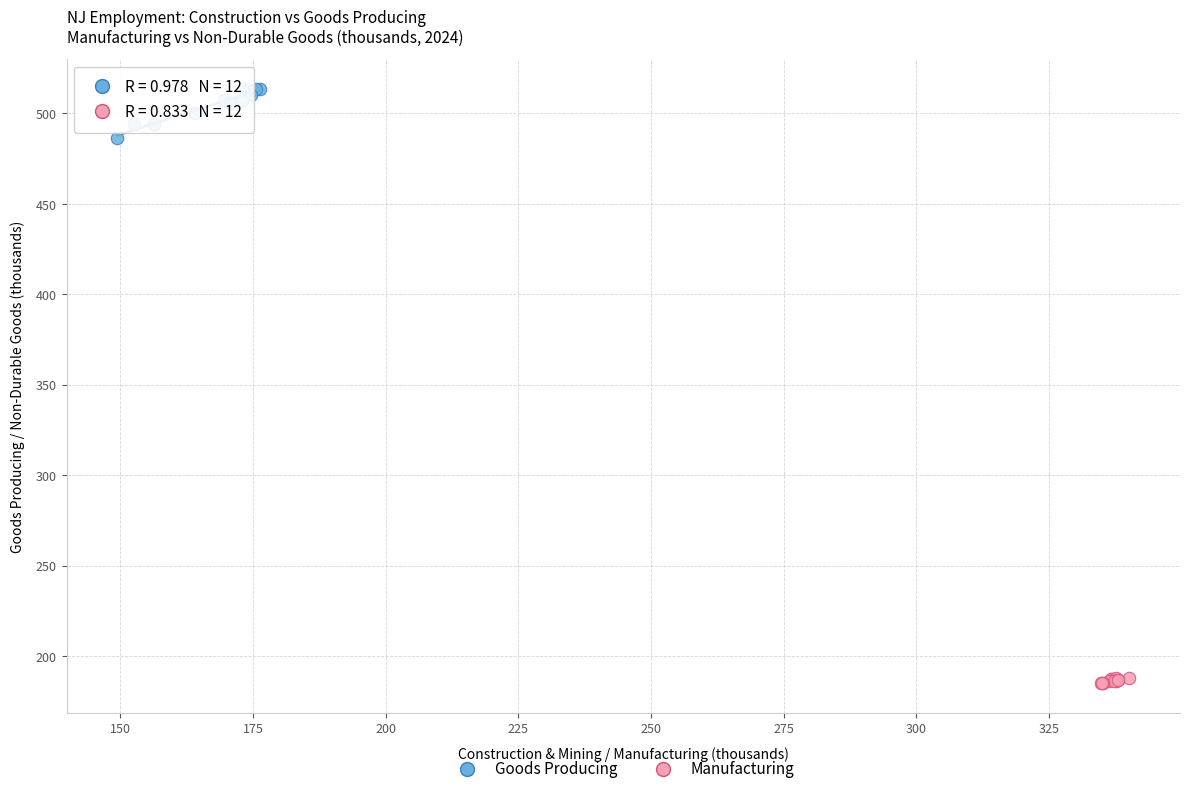

Which series has the largest Y range (max minus min)?

Goods Producing